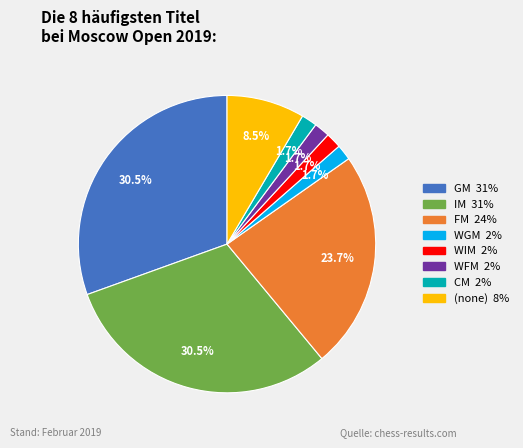

Does any single category account for the majority?

No